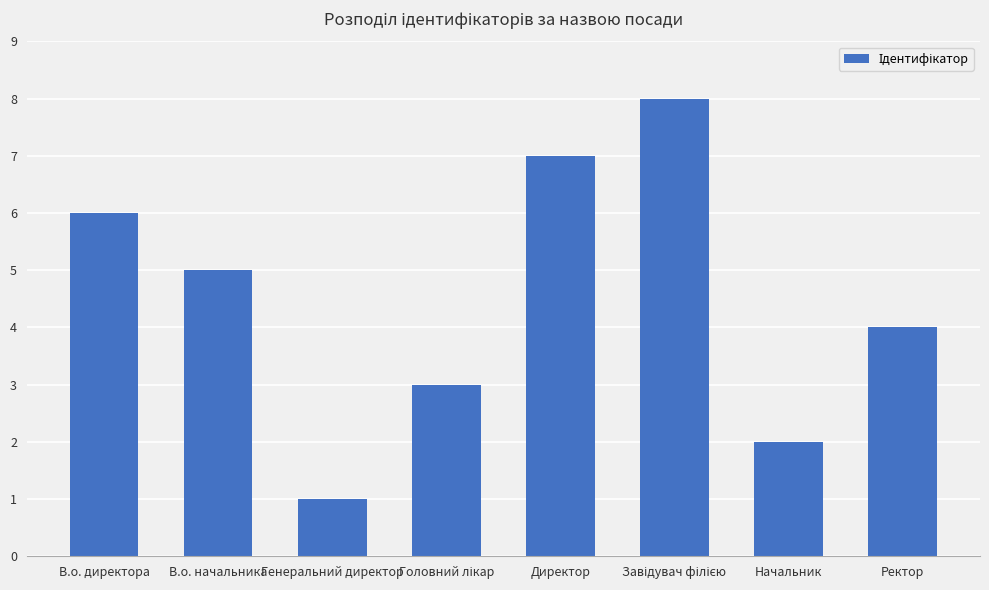

What is the approximate value at Ректор?

4